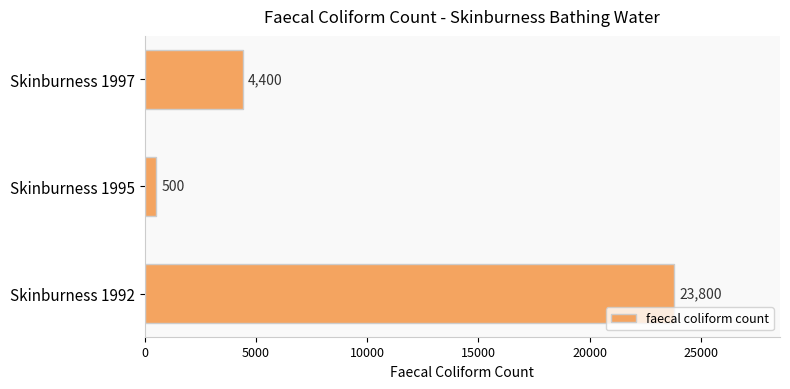

How many values are between 500 and 23800?

3